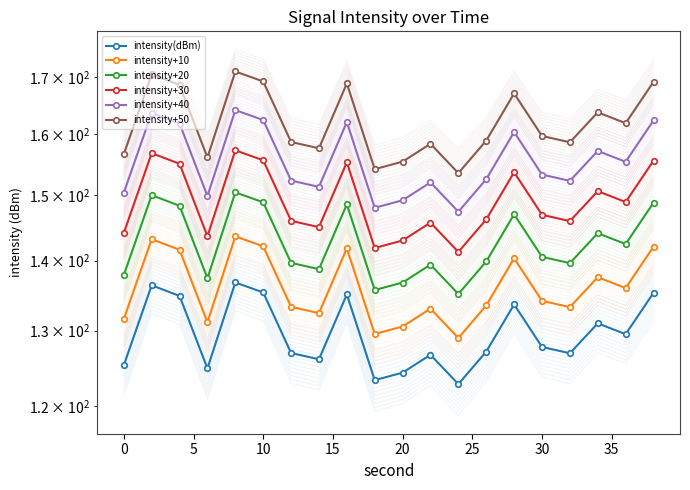

True or false: intensity+20 and intensity+40 intersect in this chart.

False